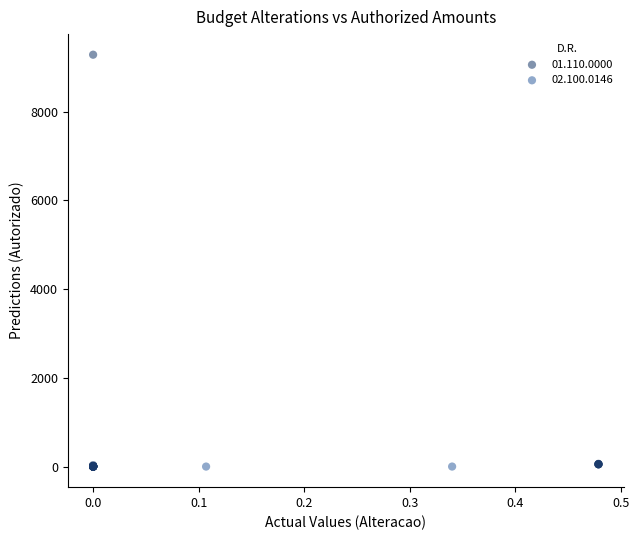

What are all the series names shown in the legend?

01.110.0000, 02.100.0146